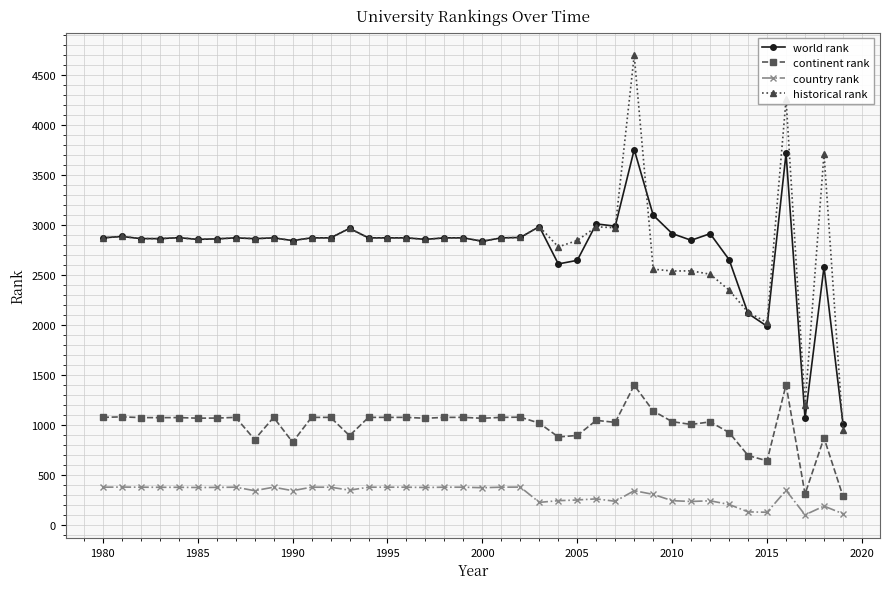

Rank the series by their maximum value, from highest to lowest.

historical rank, world rank, continent rank, country rank